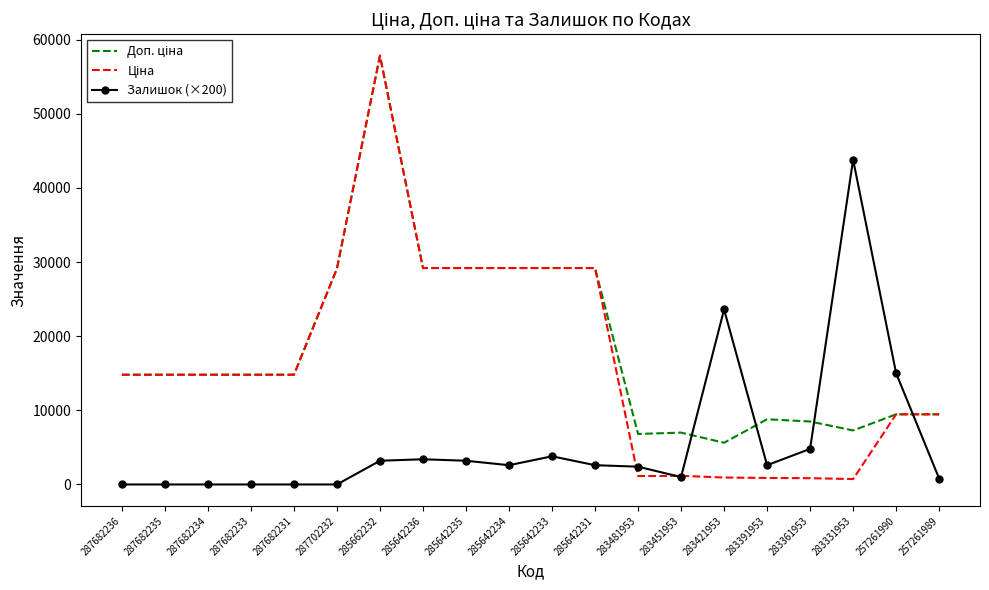

Is it true that Залишок (×200) equals 0.0 at 287682236?

True